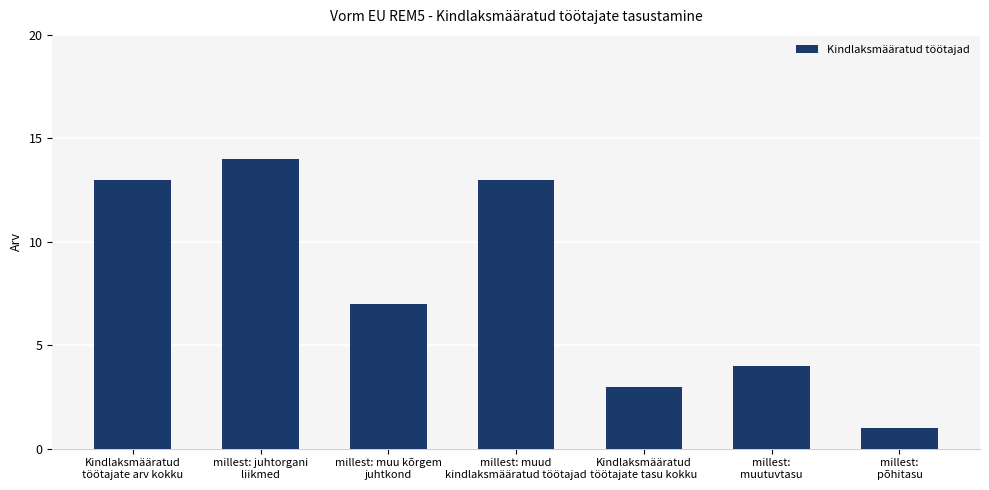

What is the greatest value displayed?

14